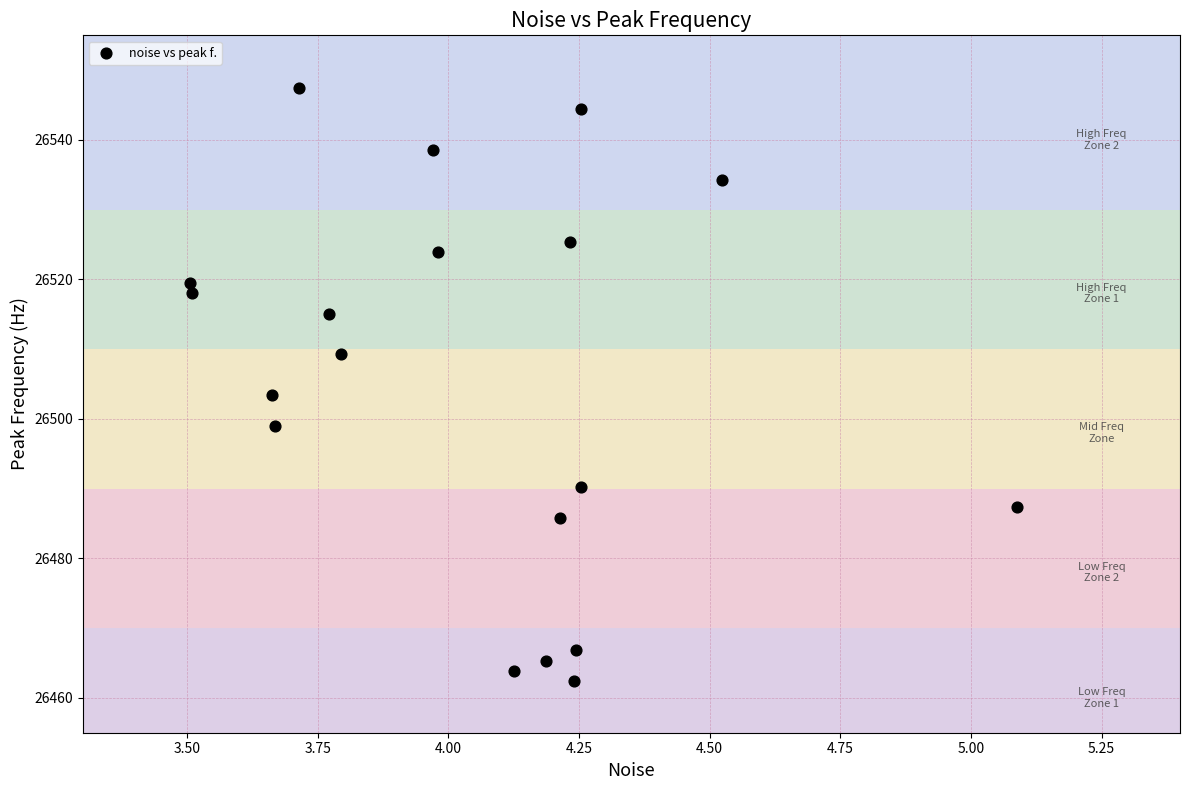

What is the range of Y values (max minus min)?

85.0